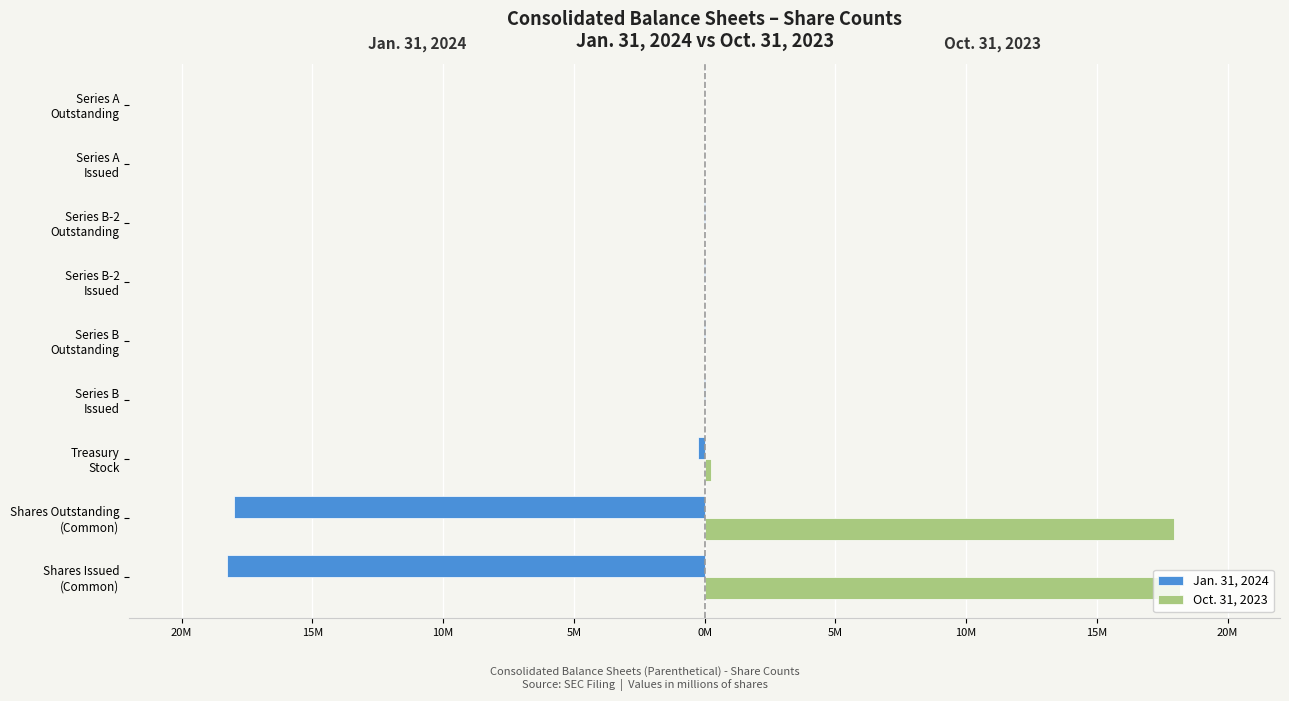

Which series has the widest spread of values?

Jan. 31, 2024